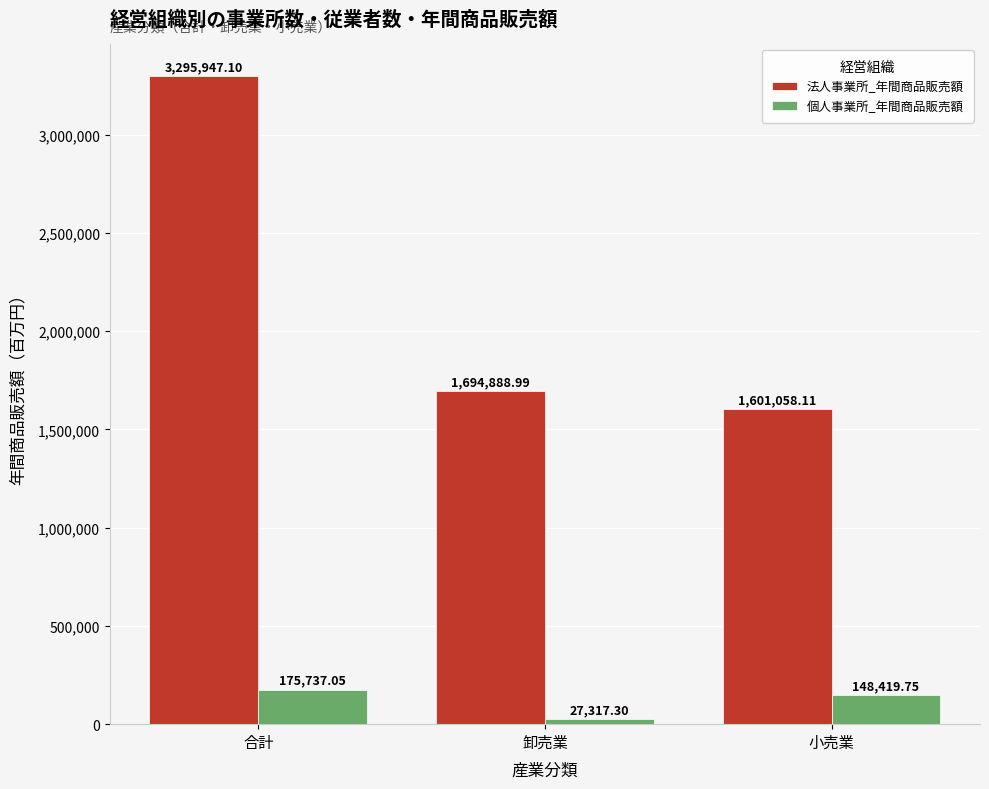

Is the value of 個人事業所_年間商品販売額 at 合計 greater than the value of 法人事業所_年間商品販売額 at 合計?

No